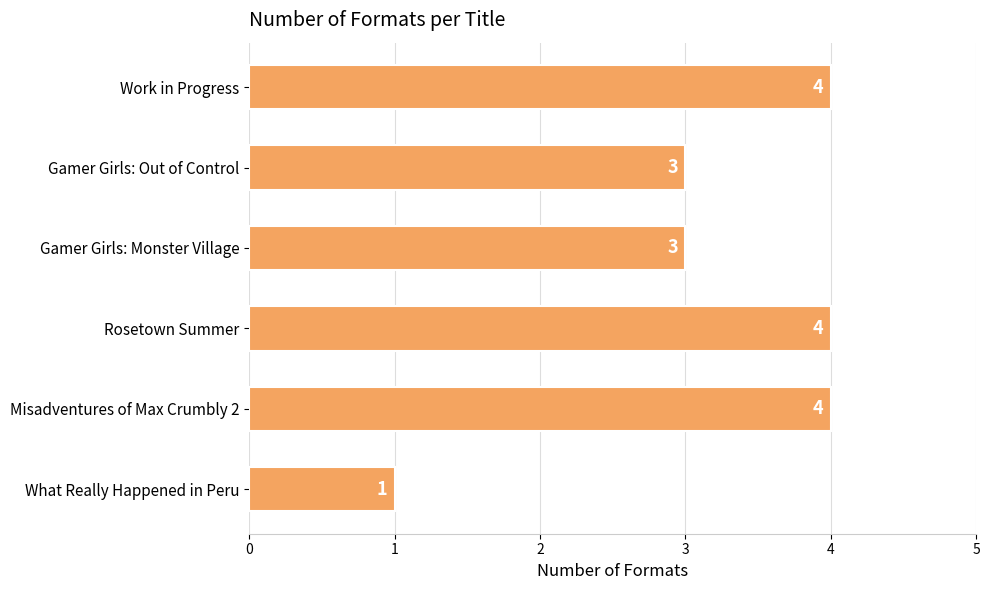

Reading top to bottom, list all the values displayed in this chart.

4	3	3	4	4	1